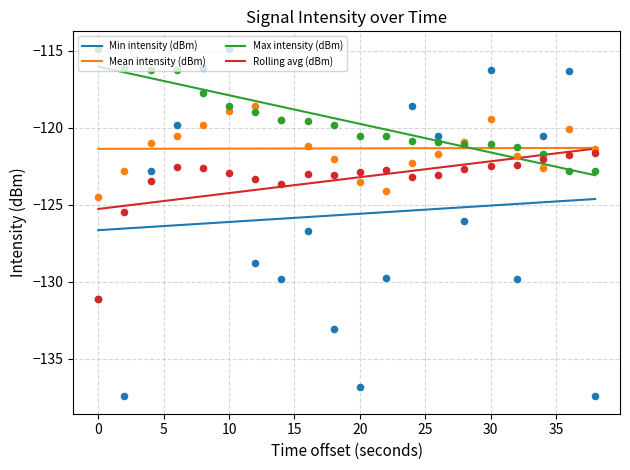

True or false: Mean intensity (dBm) and Min intensity (dBm) cross at least once.

False